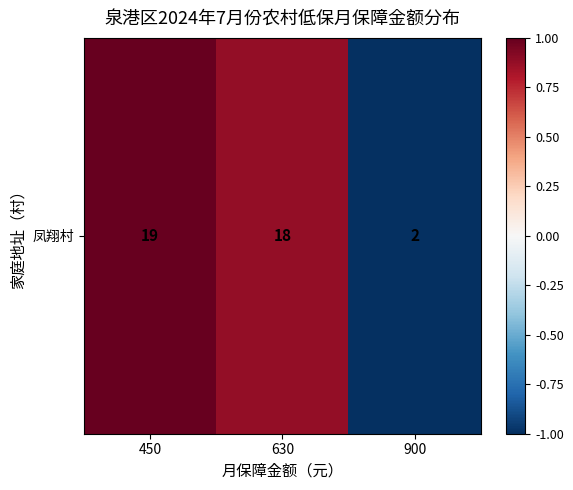

Reading right to left, extract all data points from this chart.

900=-1.0	630=0.9	450=1.0